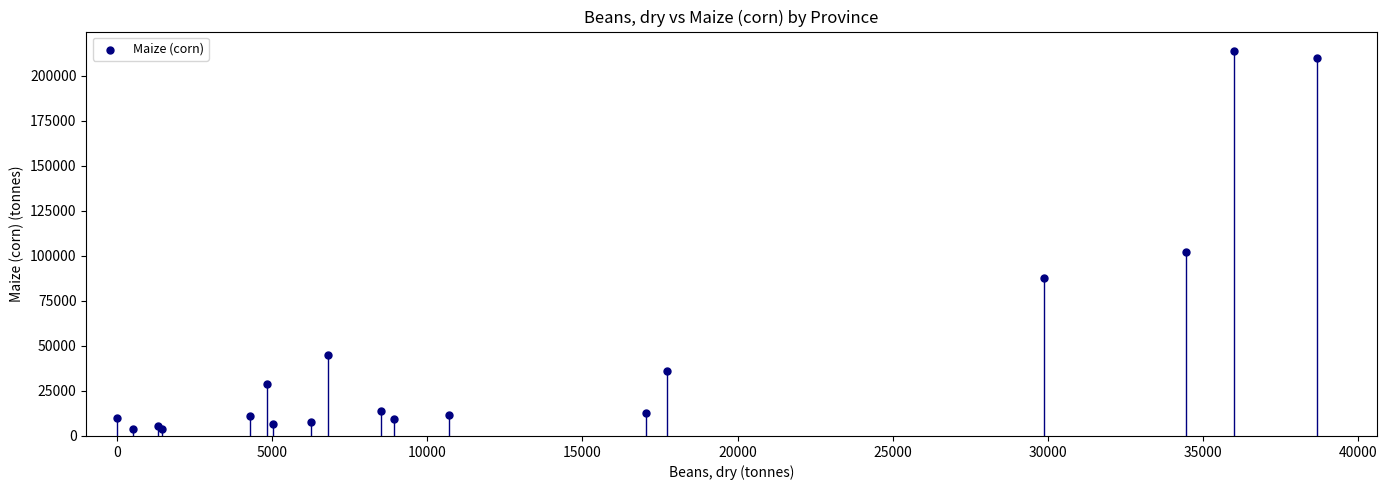

What Y value in the scatter plot is closest to 108697?

102303